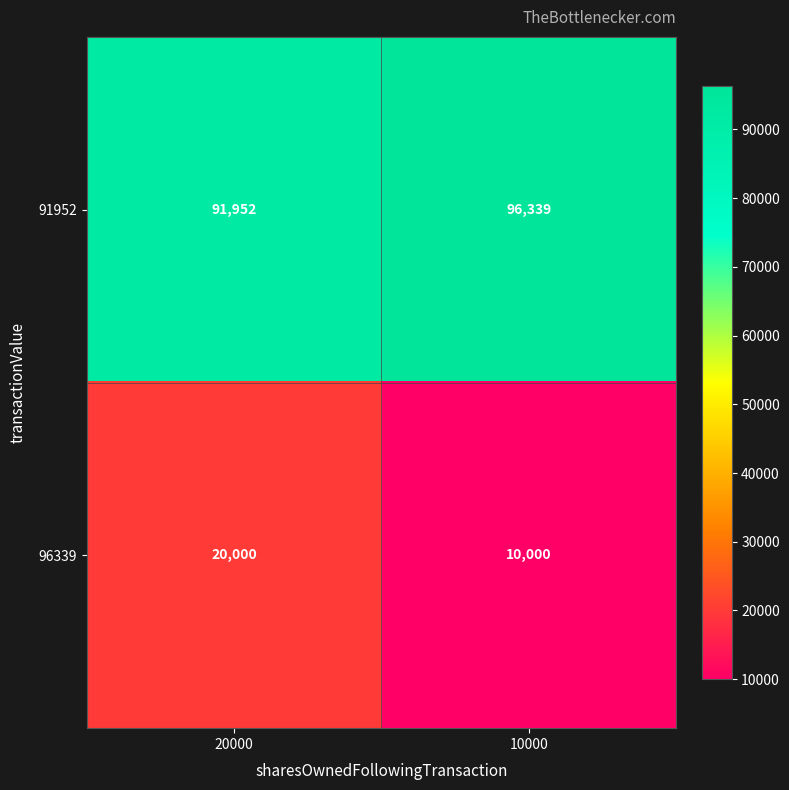

Reading left to right, transcribe all the data shown in this chart.

91952: 20000=91952	10000=96339
96339: 20000=20000	10000=10000